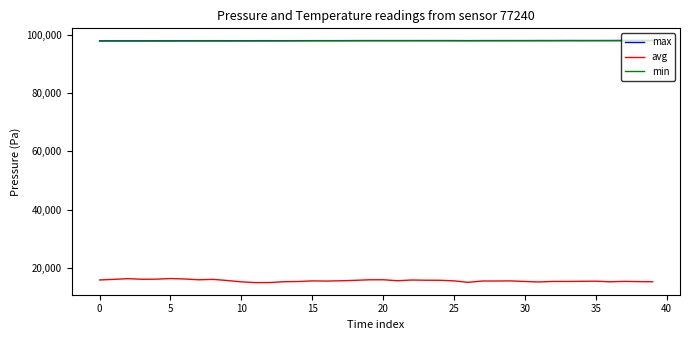

True or false: avg and min cross at least once.

False